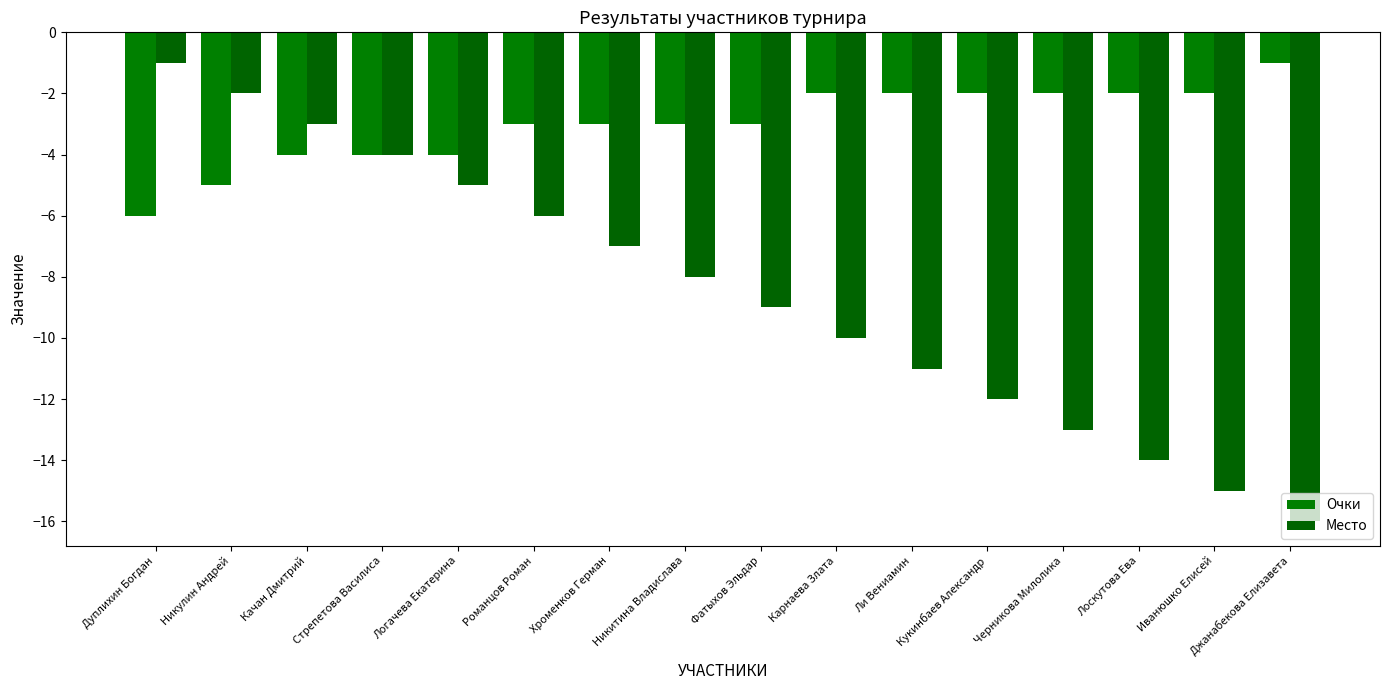

What is the difference between the Место values at Ли Вениамин and Логачева Екатерина?

6